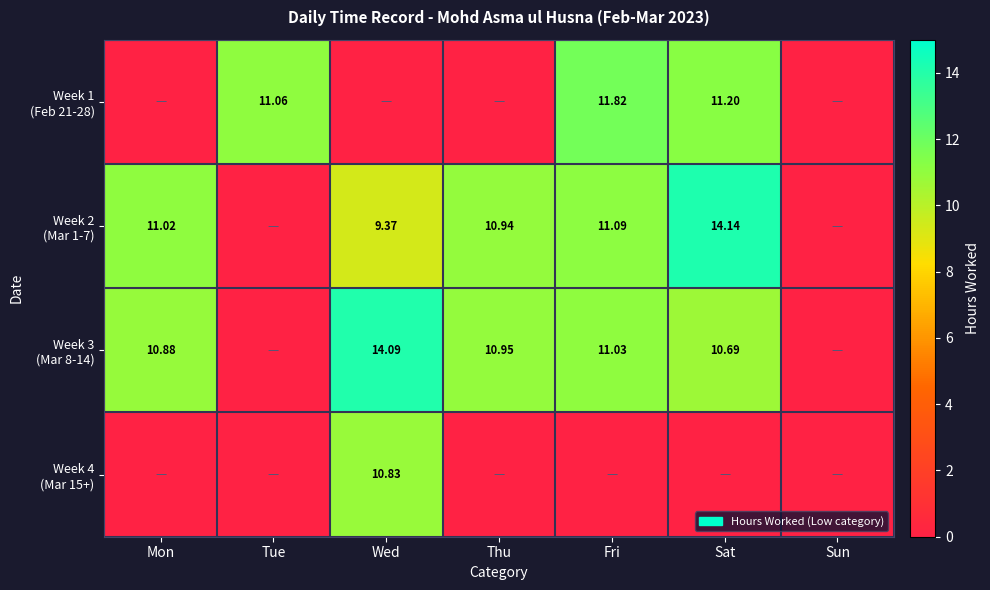

What is the maximum value shown in the chart?

14.1